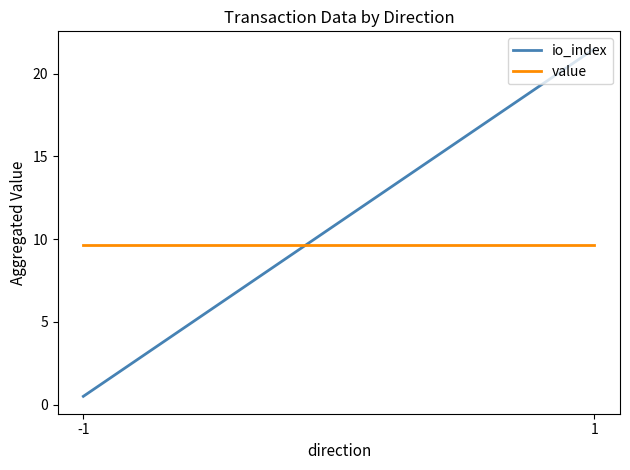

How many data points does each series have?

2